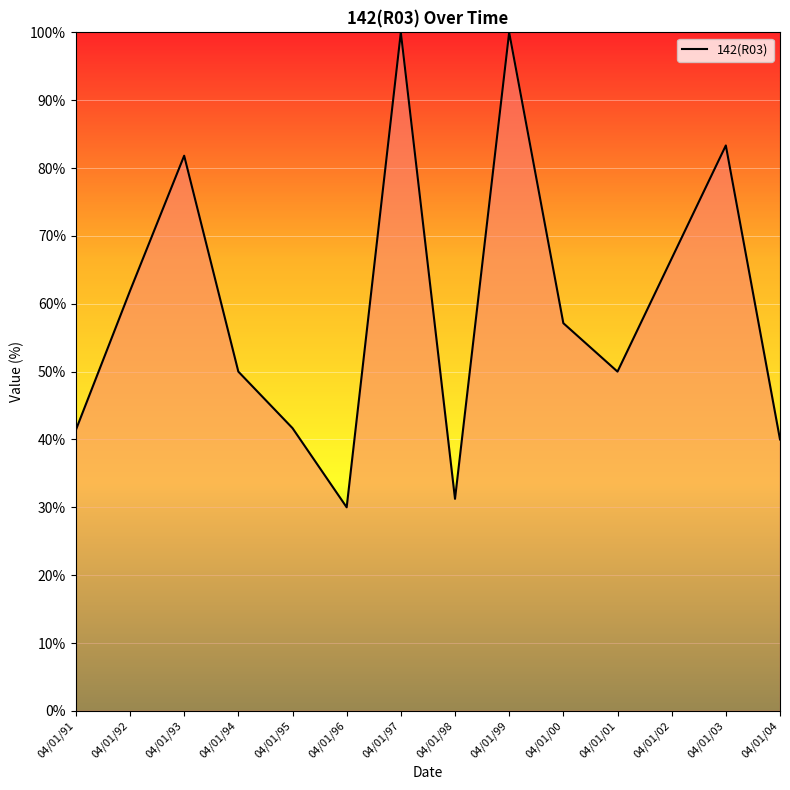

What is the difference between the maximum and minimum values?

70.0